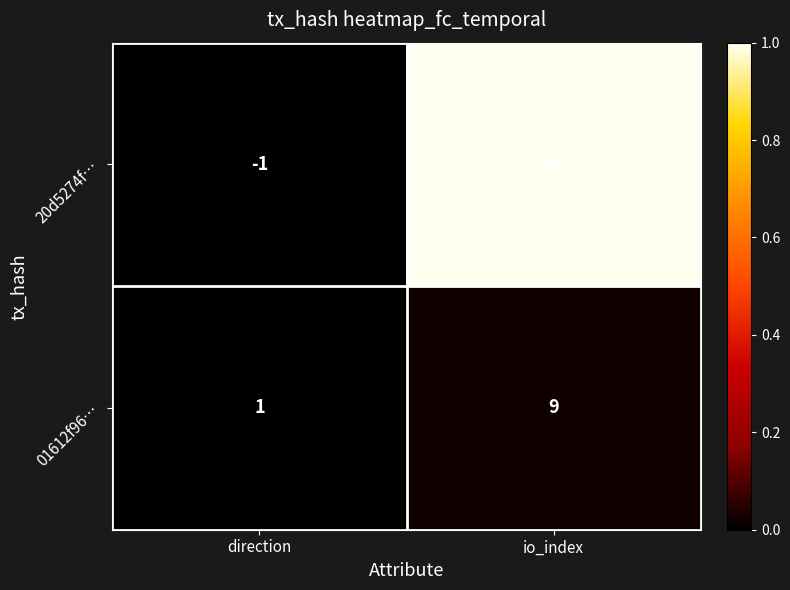

How many series are shown in this chart?

2